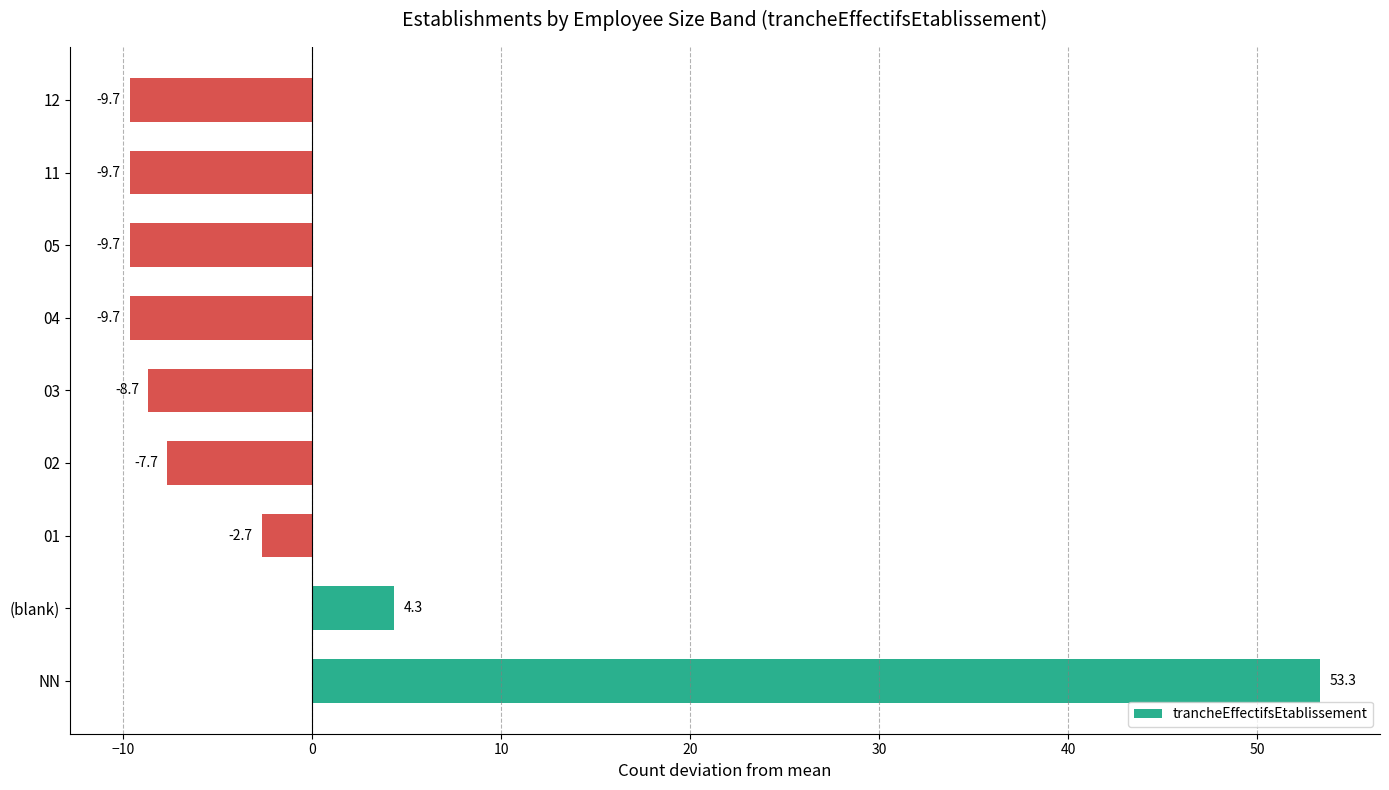

What is the difference between the second highest and second lowest values?

14.0